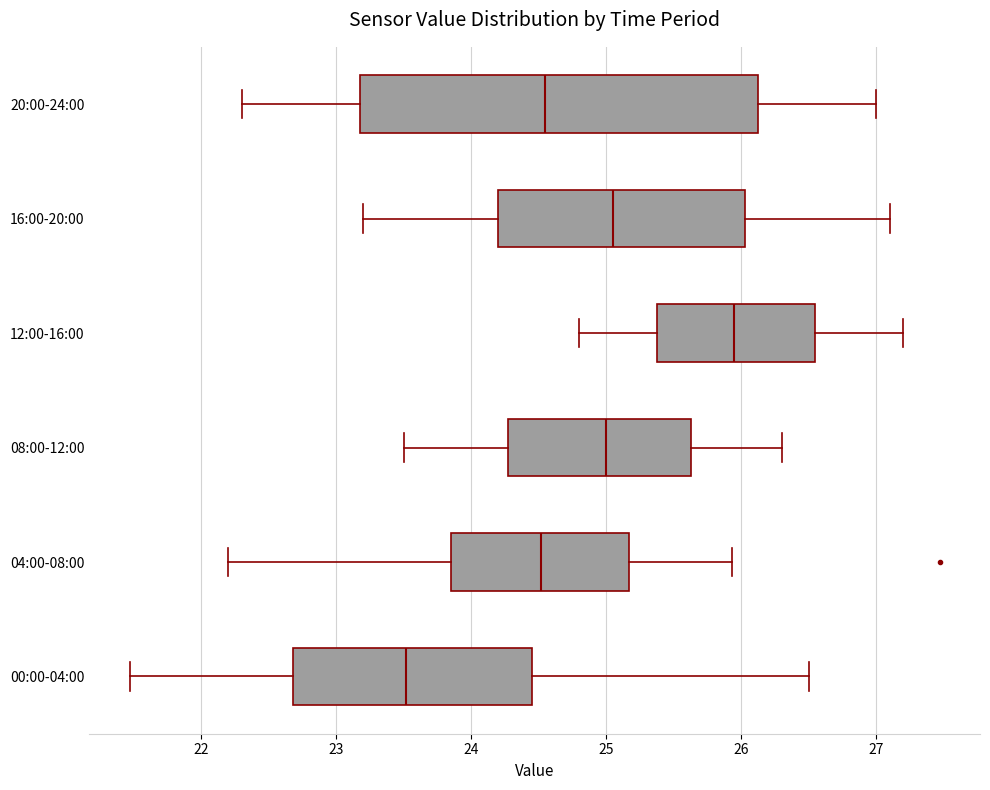

Reading bottom to top, read every box against the x-axis: the position of its median line, the range the box covers, and the ends of its whiskers. The values are not printed on the chart, so give them approximately, as read against the axis.

00:00-04:00: median 23.5, box 22.7 to 24.5, whiskers 21.5 to 26.5
04:00-08:00: median 24.5, box 23.9 to 25.2, whiskers 22.2 to 25.9
08:00-12:00: median 25.0, box 24.3 to 25.6, whiskers 23.5 to 26.3
12:00-16:00: median 26.0, box 25.4 to 26.6, whiskers 24.8 to 27.2
16:00-20:00: median 25.1, box 24.2 to 26.0, whiskers 23.2 to 27.1
20:00-24:00: median 24.6, box 23.2 to 26.1, whiskers 22.3 to 27.0